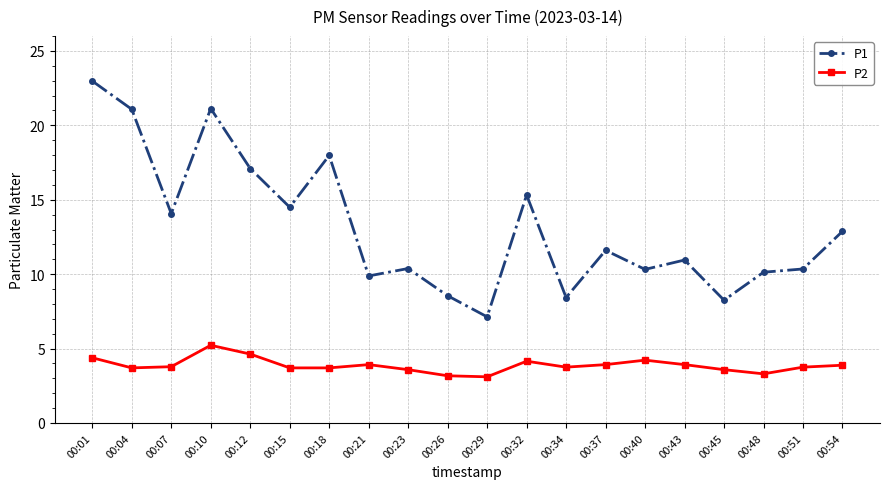

True or false: P1 and P2 intersect in this chart.

False